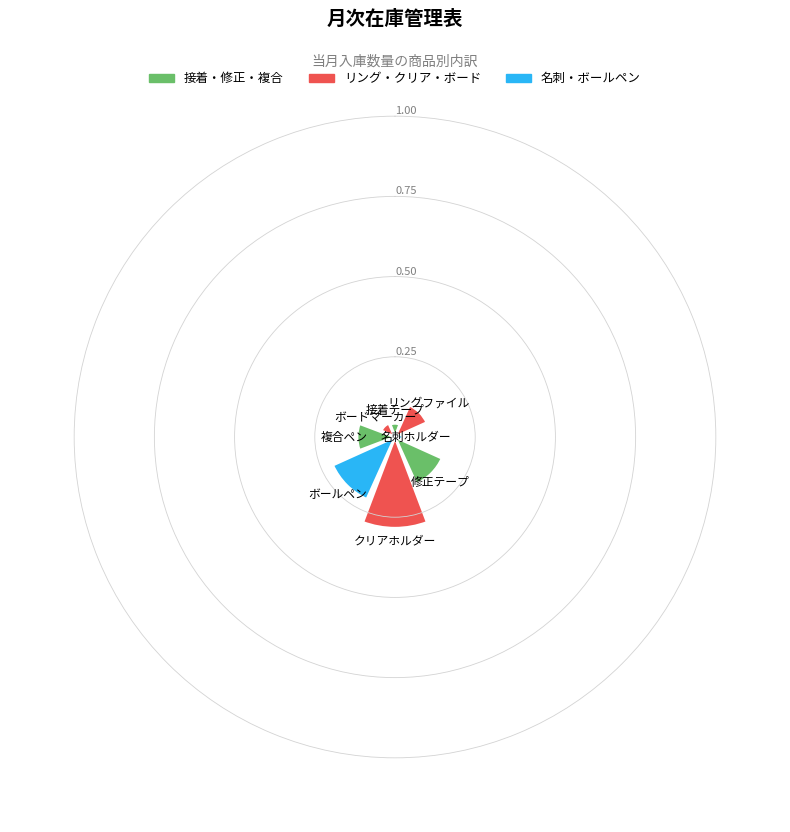

Does the chart contain any negative values?

No